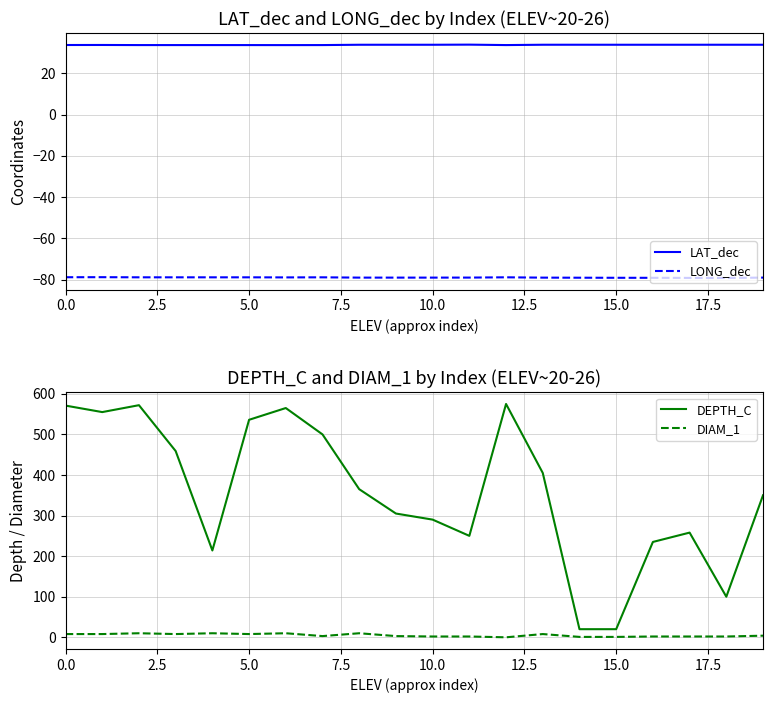

What are all the series names shown in the legend?

LAT_dec, LONG_dec, DEPTH_C, DIAM_1